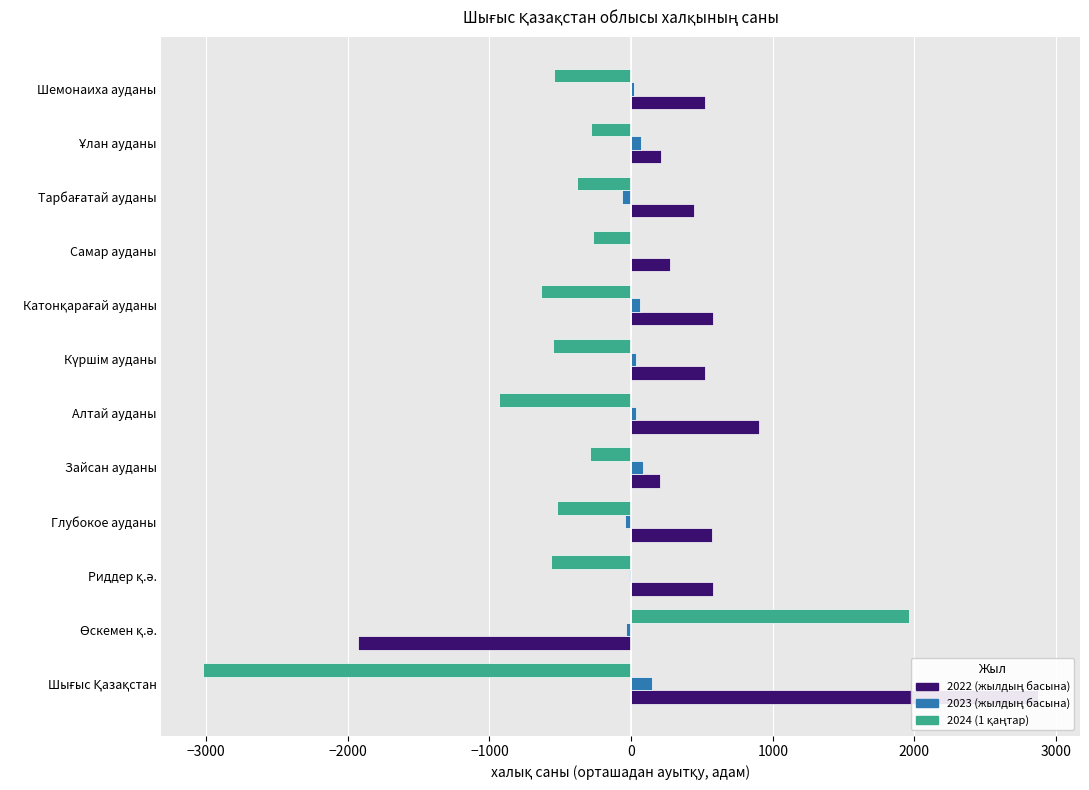

What is the lowest value of the 2023 (жылдың басына) series?

-61.0